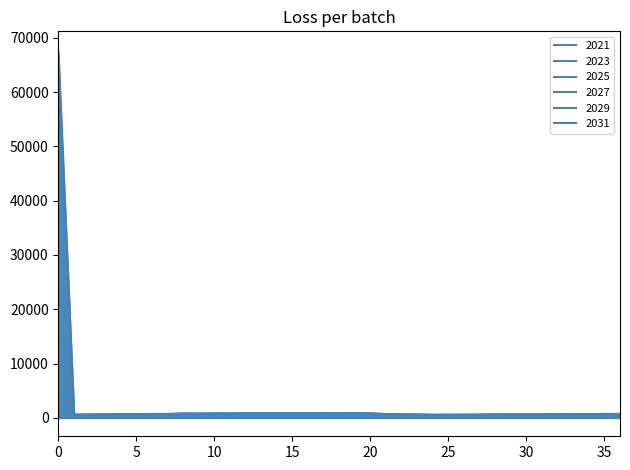

Rank the series by their average value, from lowest to highest.

2031, 2029, 2027, 2025, 2023, 2021